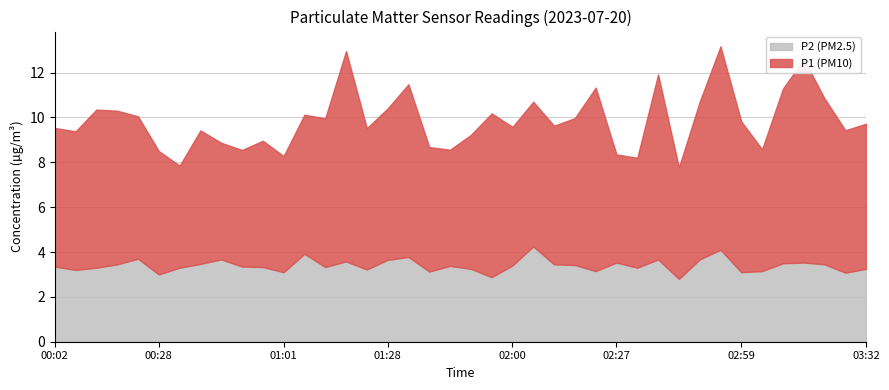

True or false: P1 has more than 2 points higher than both neighbors.

True